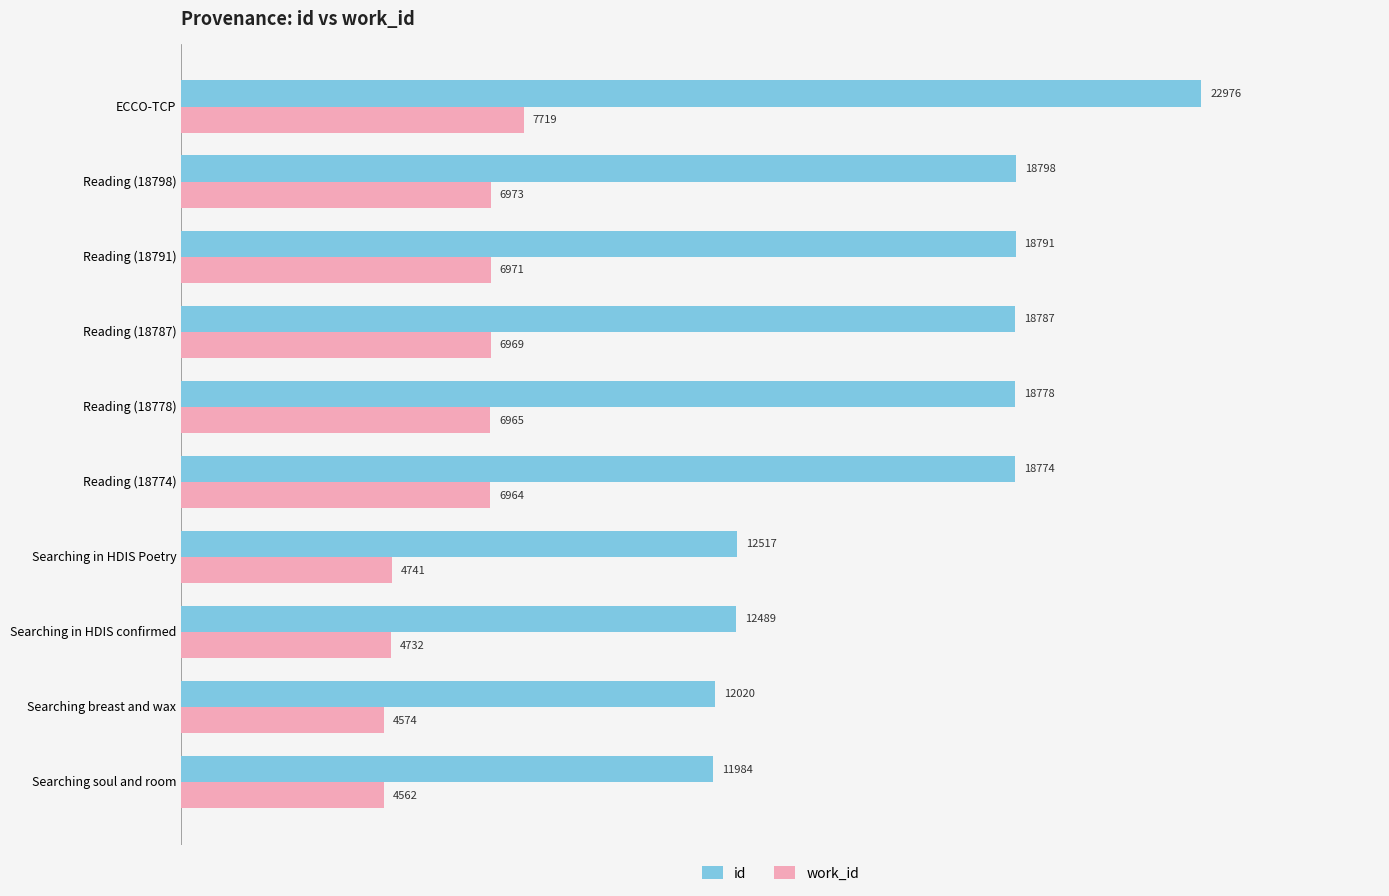

True or false: work_id has a value of 12412 at Reading (18791).

False